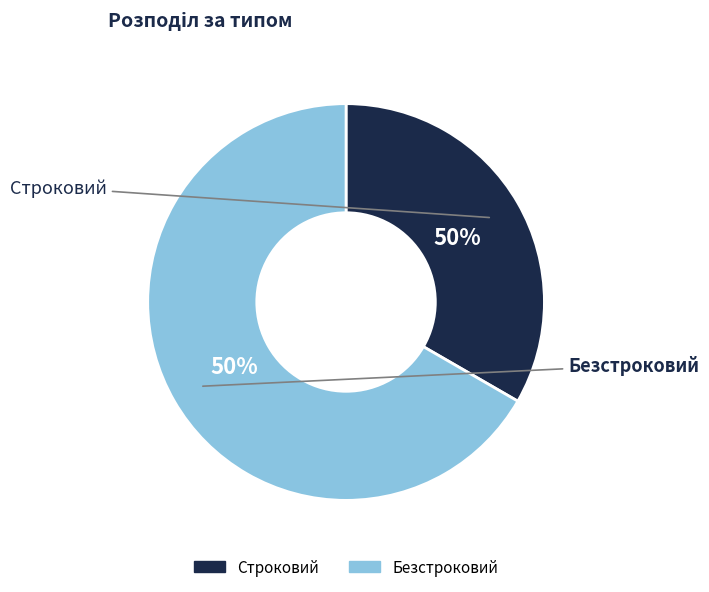

What is the majority slice?

Безстроковий